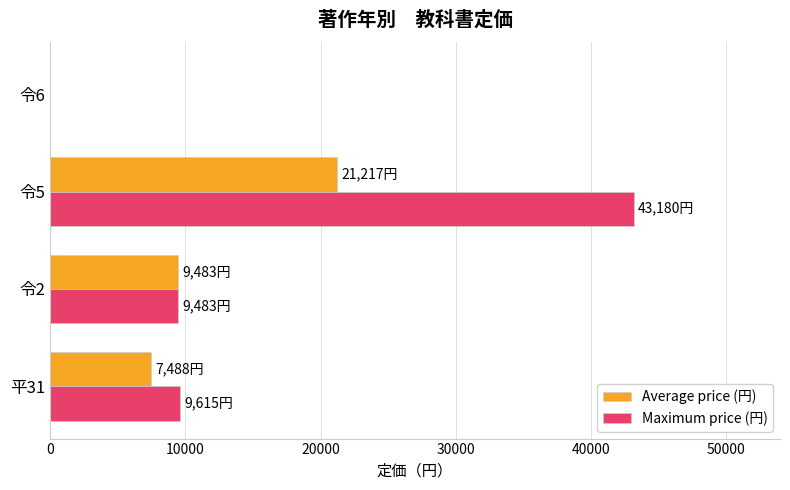

Which category has the highest value in the Maximum price (円) series?

令5